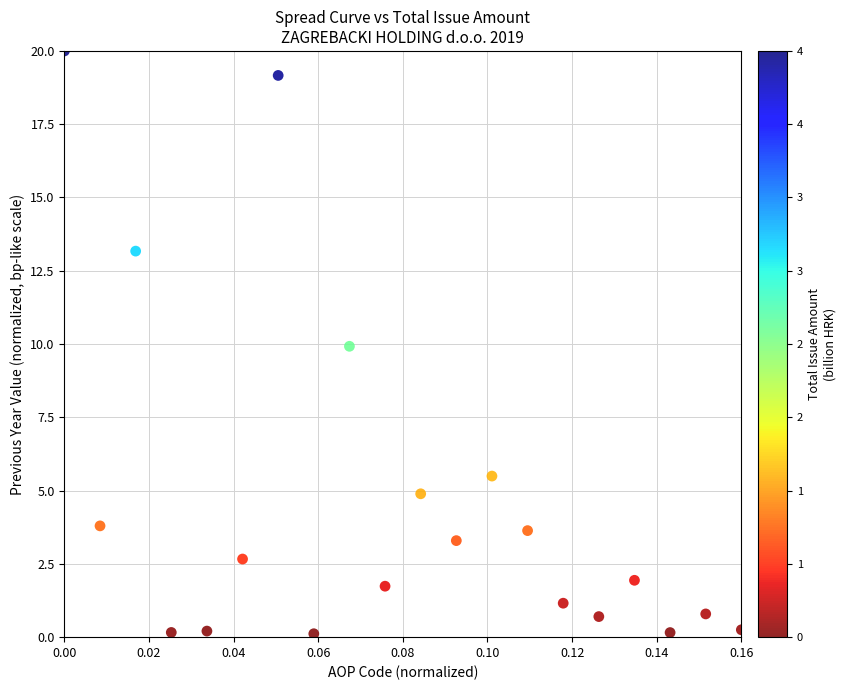

What is the range of Y values (max minus min)?

19.9